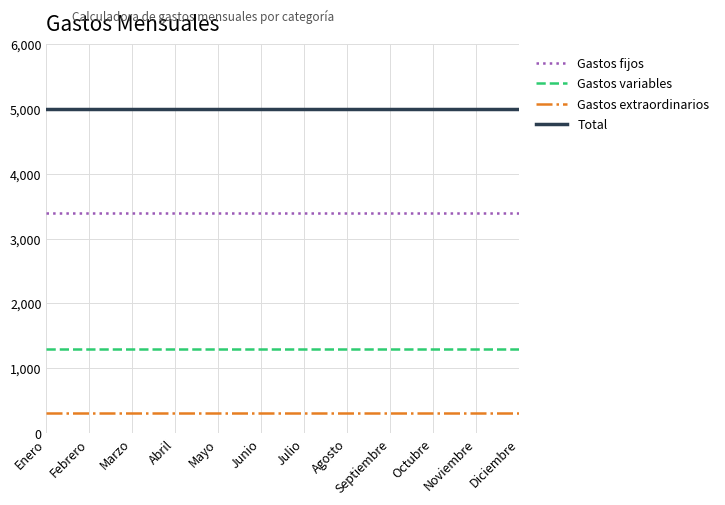

What is the smallest value displayed?

300